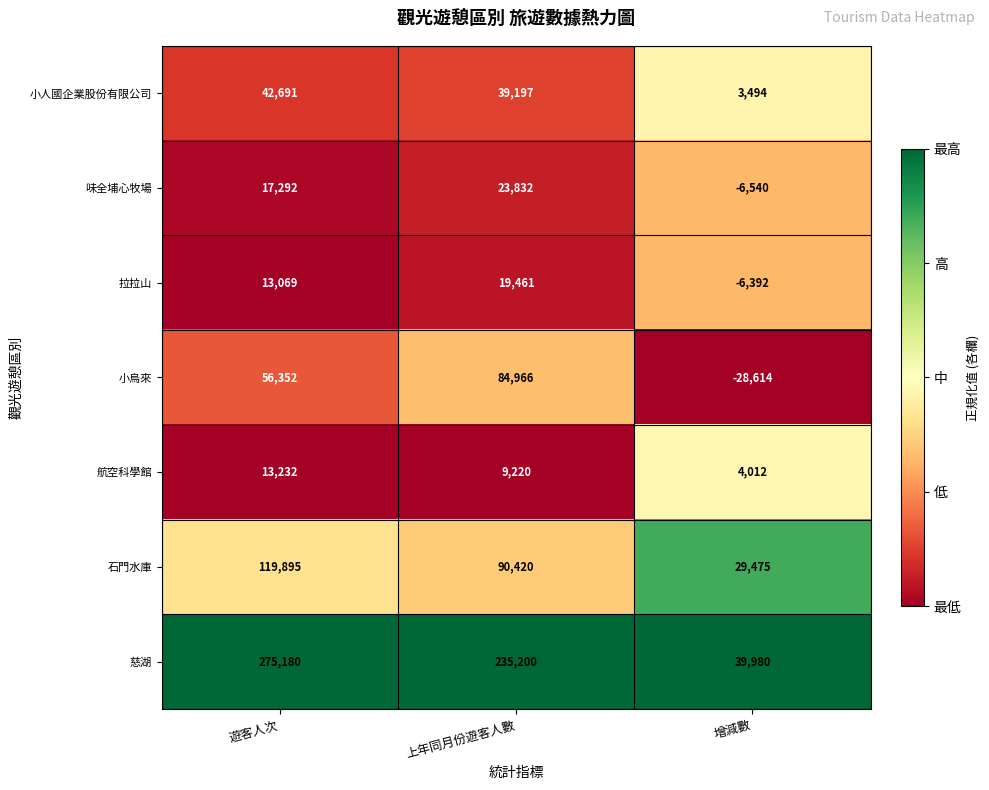

What is the difference between the highest and lowest values at 增減數?

68594